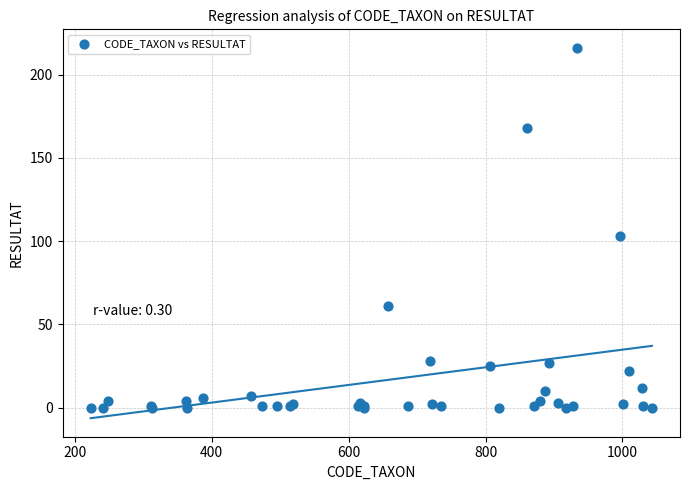

What Y value in the scatter plot is closest to 108?

103